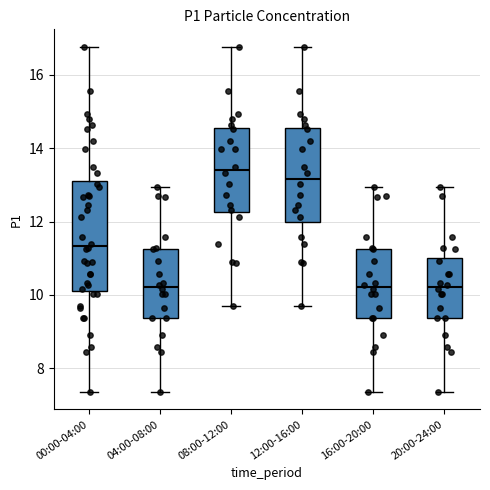

Reading left to right, read every box against the y-axis: the position of its median line, the range the box covers, and the ends of its whiskers. The values are not printed on the chart, so give them approximately, as read against the axis.

00:00-04:00: median 11.4, box 10.2 to 13.0, whiskers 7.4 to 16.8
04:00-08:00: median 10.2, box 9.4 to 11.2, whiskers 7.4 to 13.0
08:00-12:00: median 13.4, box 12.2 to 14.6, whiskers 9.8 to 16.8
12:00-16:00: median 13.2, box 12.0 to 14.6, whiskers 9.8 to 16.8
16:00-20:00: median 10.2, box 9.4 to 11.2, whiskers 7.4 to 13.0
20:00-24:00: median 10.2, box 9.4 to 11.0, whiskers 7.4 to 13.0